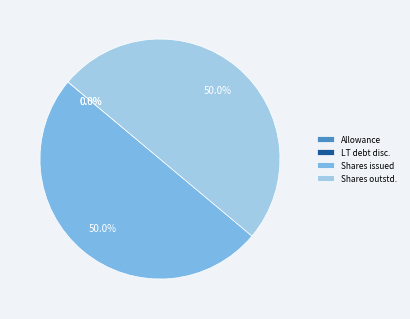

How much of the chart is everything except Shares issued?

50.0%